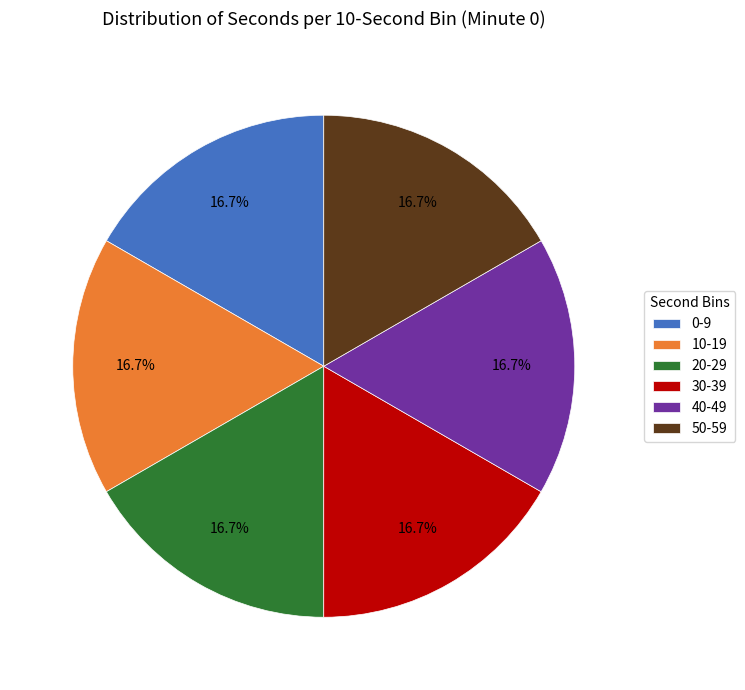

Does 0-9 account for over 50% of the chart?

No